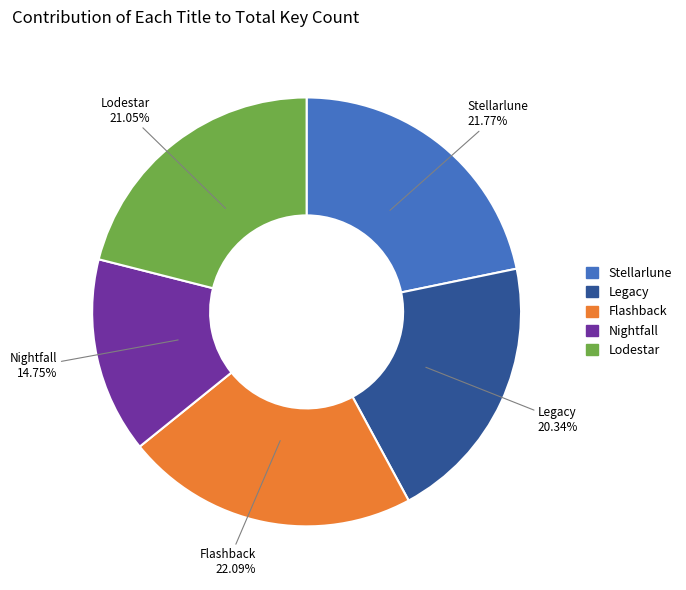

To the nearest percent, what is the difference between the Legacy and Nightfall slice percentages?

6%